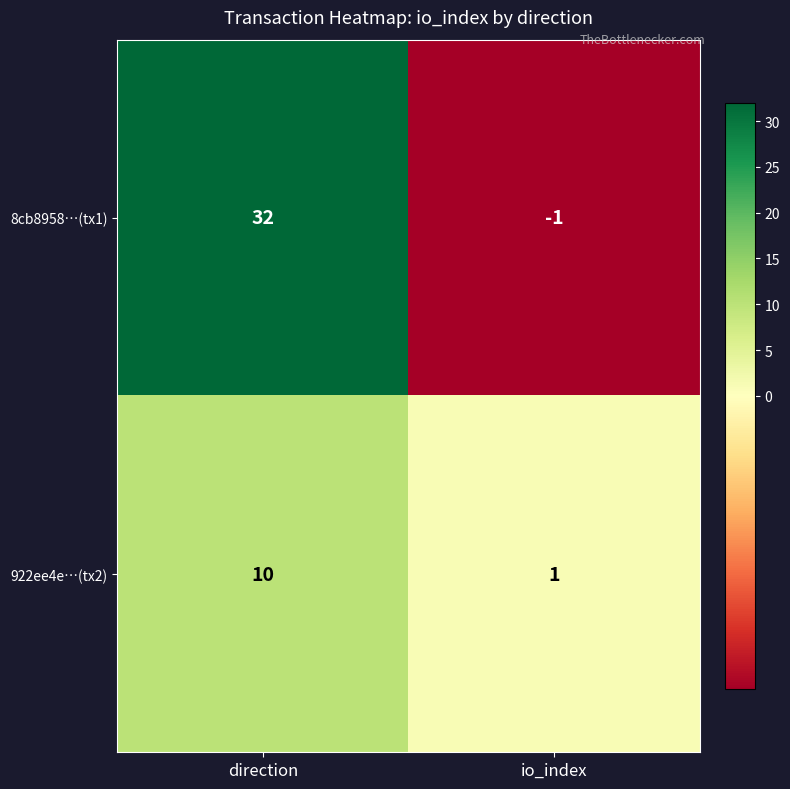

At how many categories does at least one series exceed 31?

1